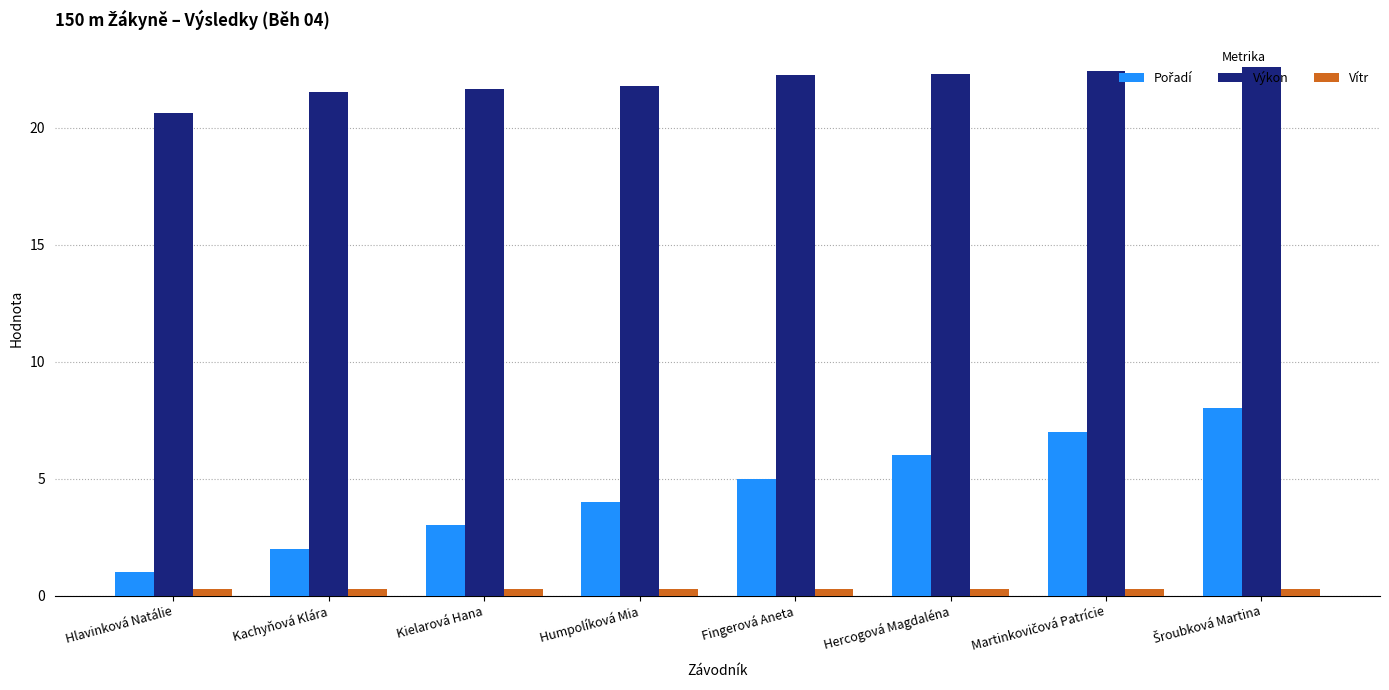

What is the label of the 3rd bar from the right?

Hercogová Magdaléna